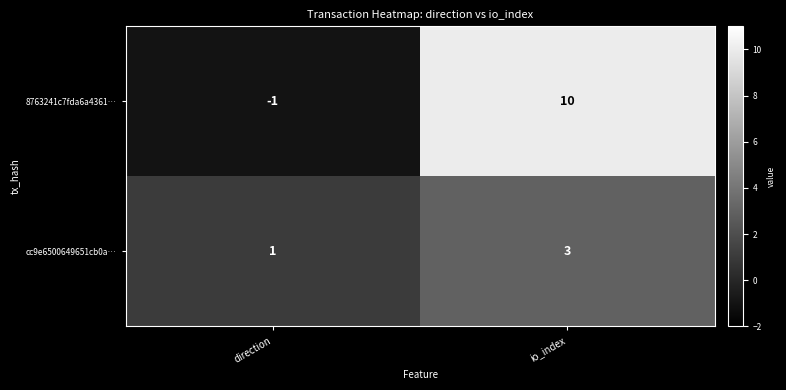

The value of 8763241c7fda6a4361… at io_index is 10. True or false?

True